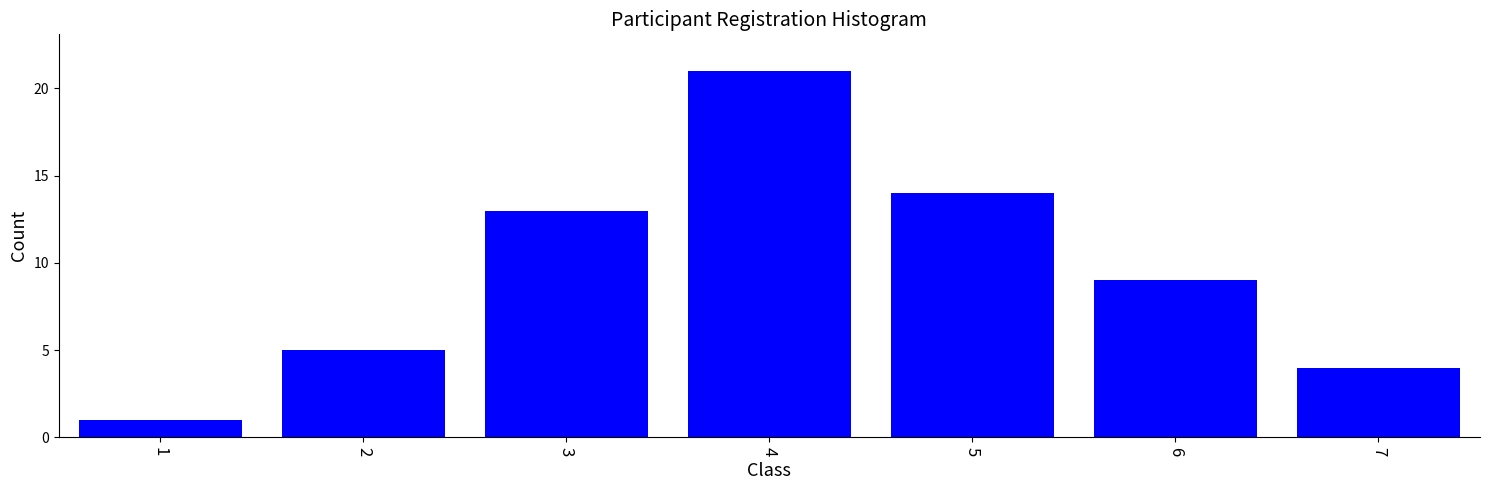

Reading right to left, transcribe all the data shown in this chart.

7=4	6=9	5=14	4=21	3=13	2=5	1=1